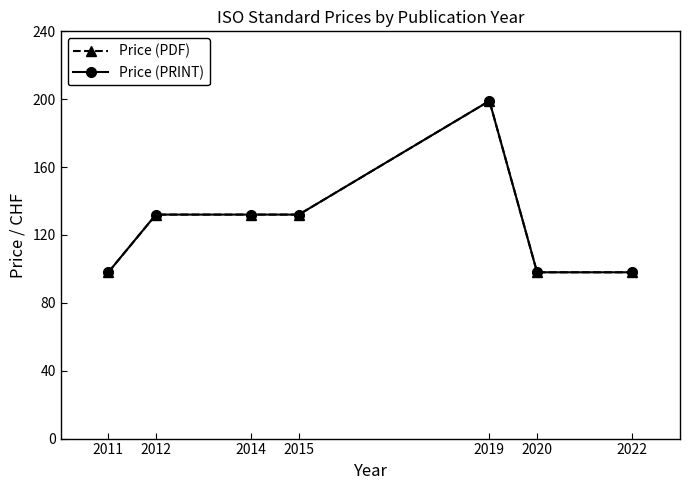

Where does the Price (PDF) series first go above 132?

2019